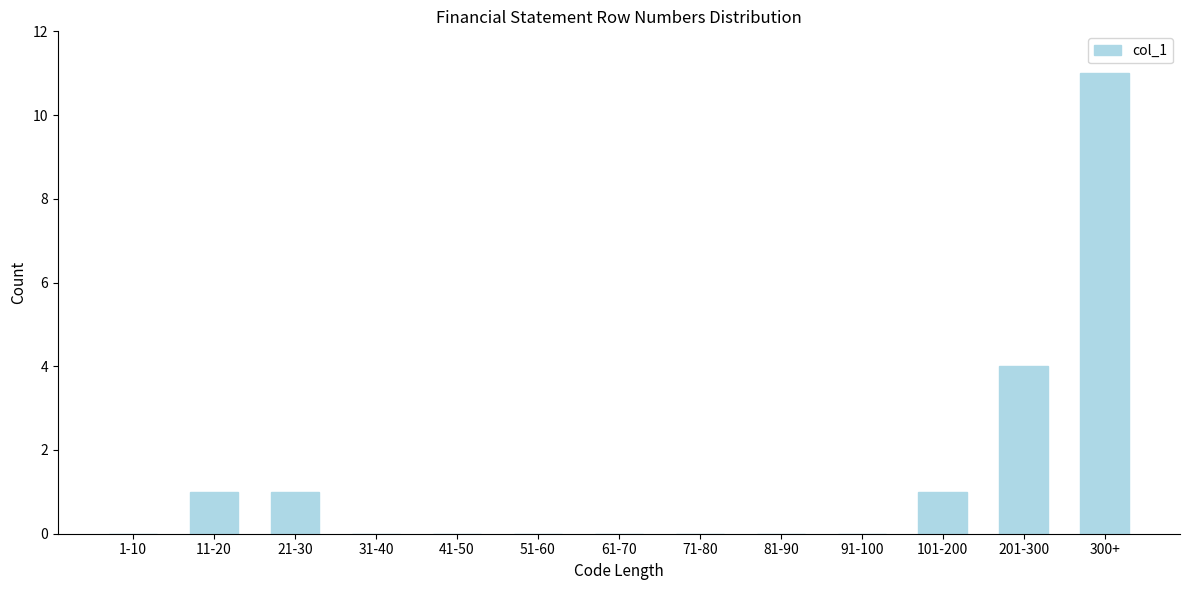

Reading left to right, what are all the values shown in this chart?

1-10=0	11-20=1	21-30=1	31-40=0	41-50=0	51-60=0	61-70=0	71-80=0	81-90=0	91-100=0	101-200=1	201-300=4	300+=11